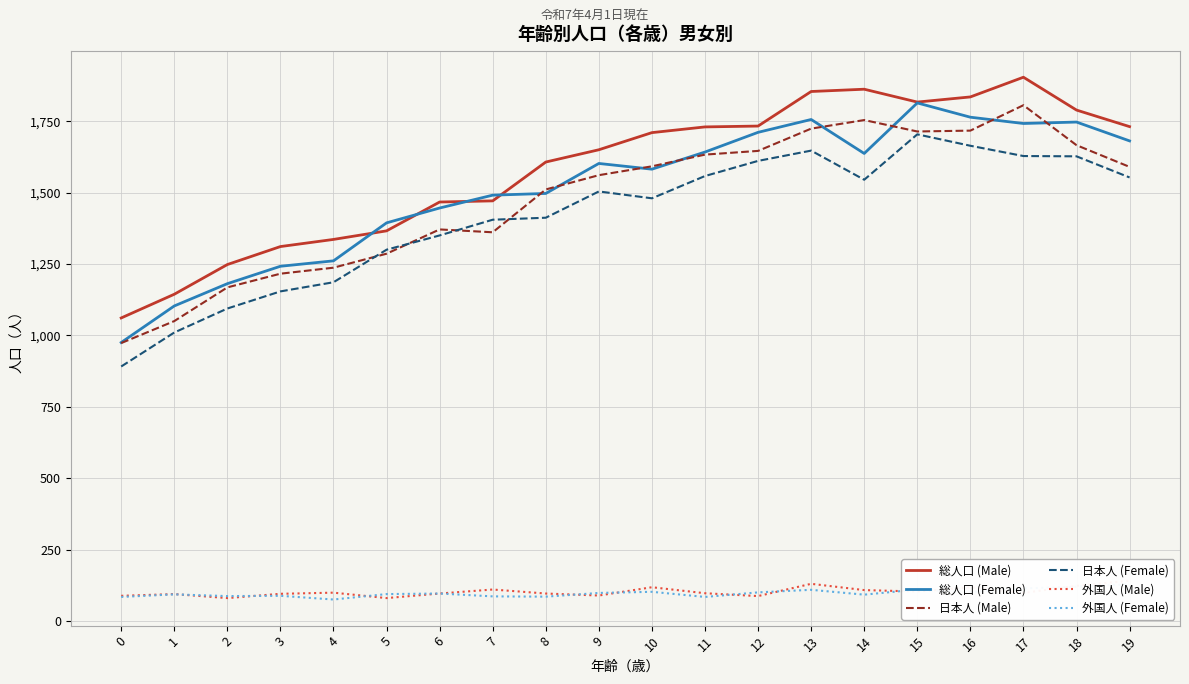

At which label does 日本人 (Female) first exceed 1504?

11